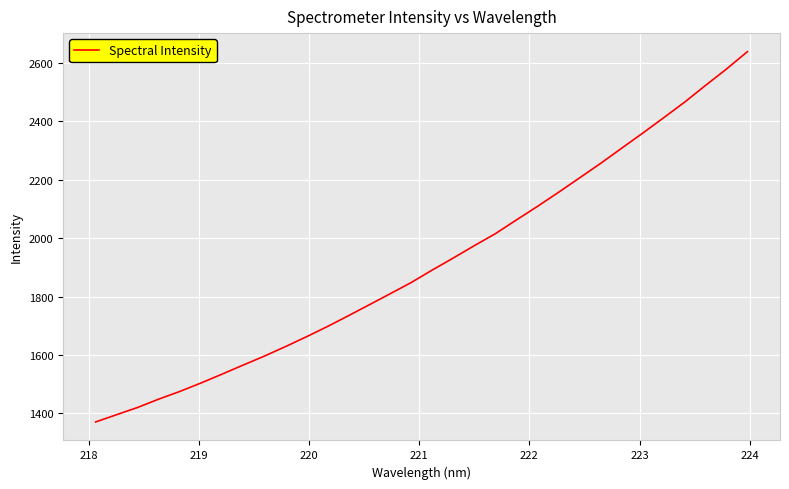

What is the smallest value displayed?

1371.0